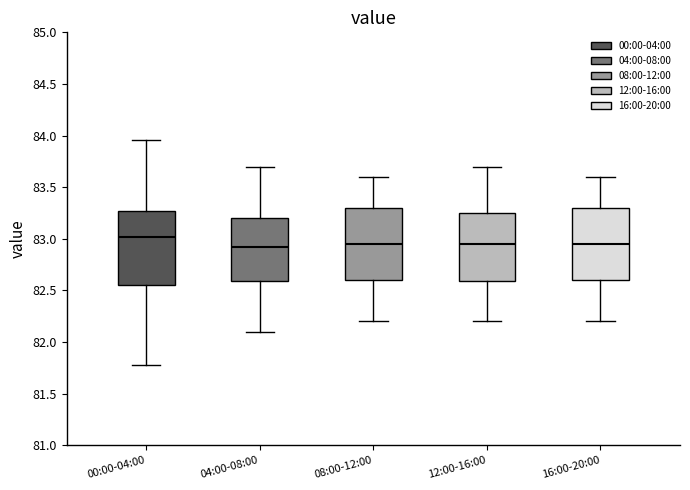

Which box's median line is the highest?

00:00-04:00